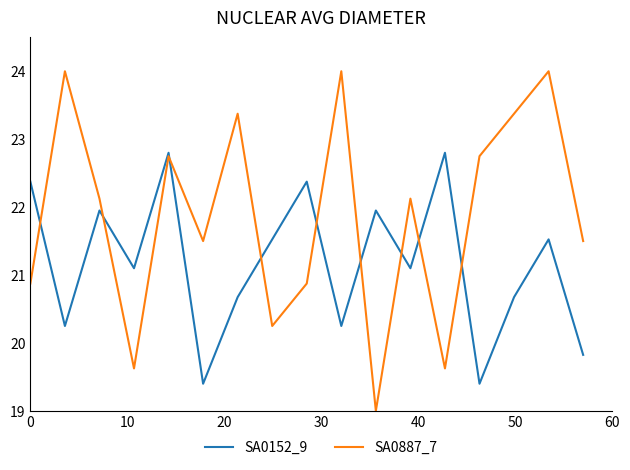

Rank the series by their average value, from highest to lowest.

SA0887_7, SA0152_9